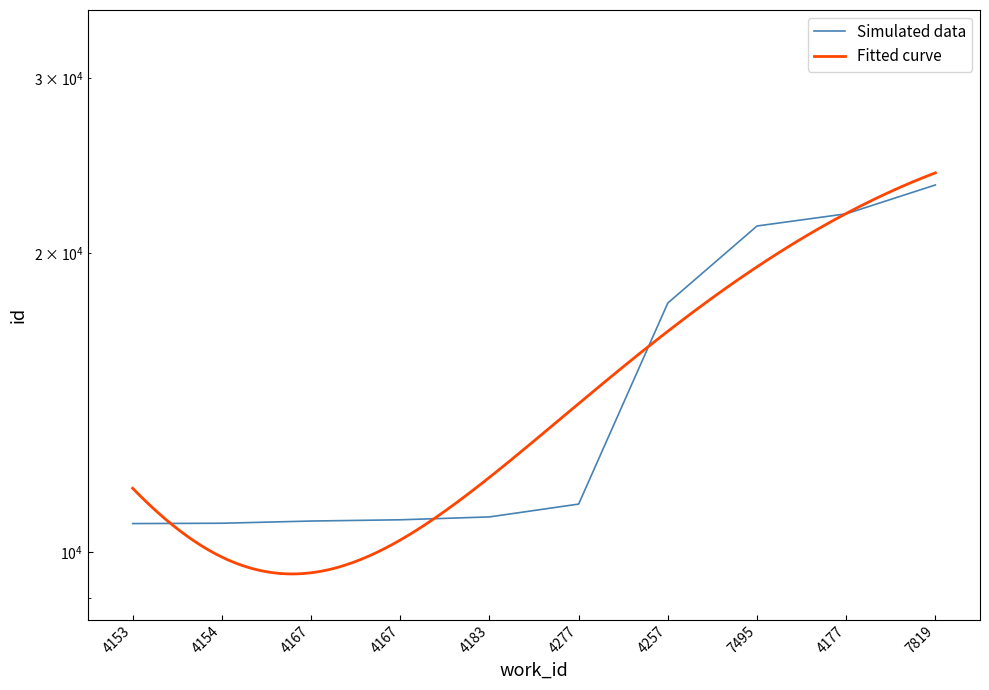

What is the smallest value displayed?

10688